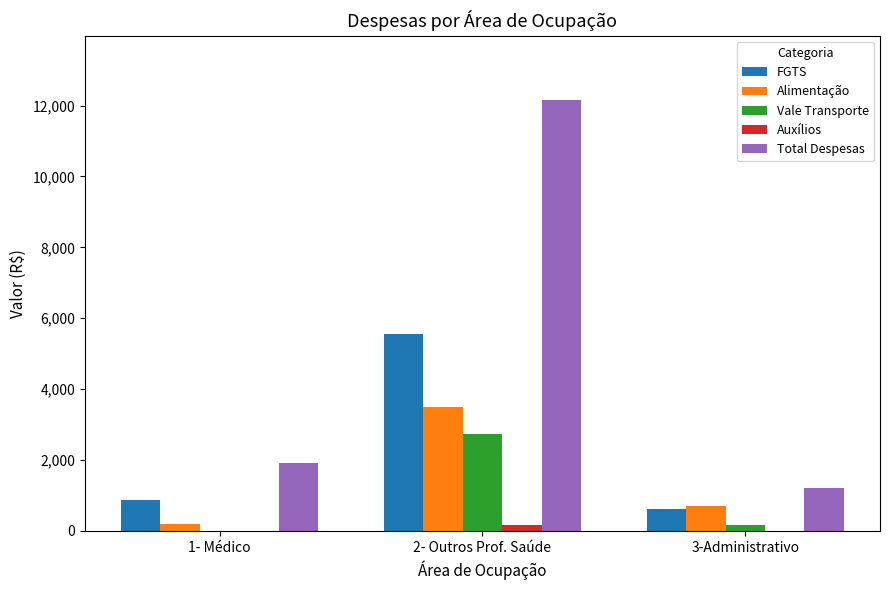

What is the sum of all Alimentação values?

4384.7